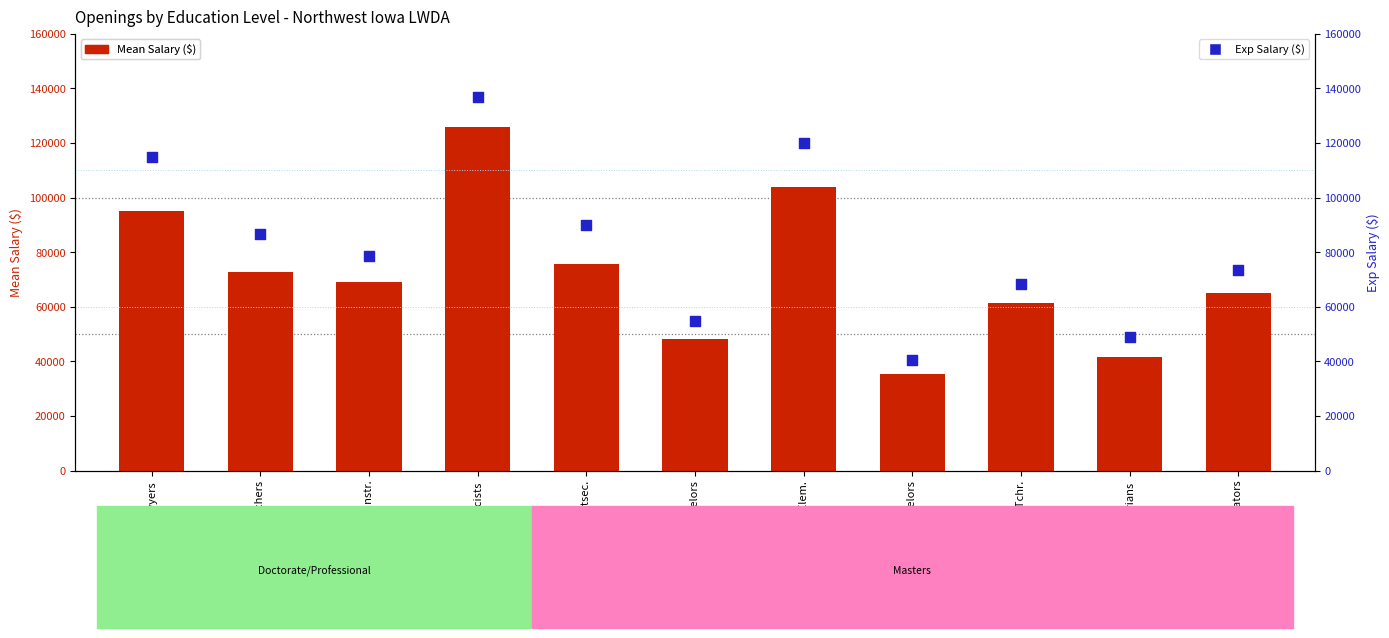

What is the total value across all series at Instr. Coordinators?

138603